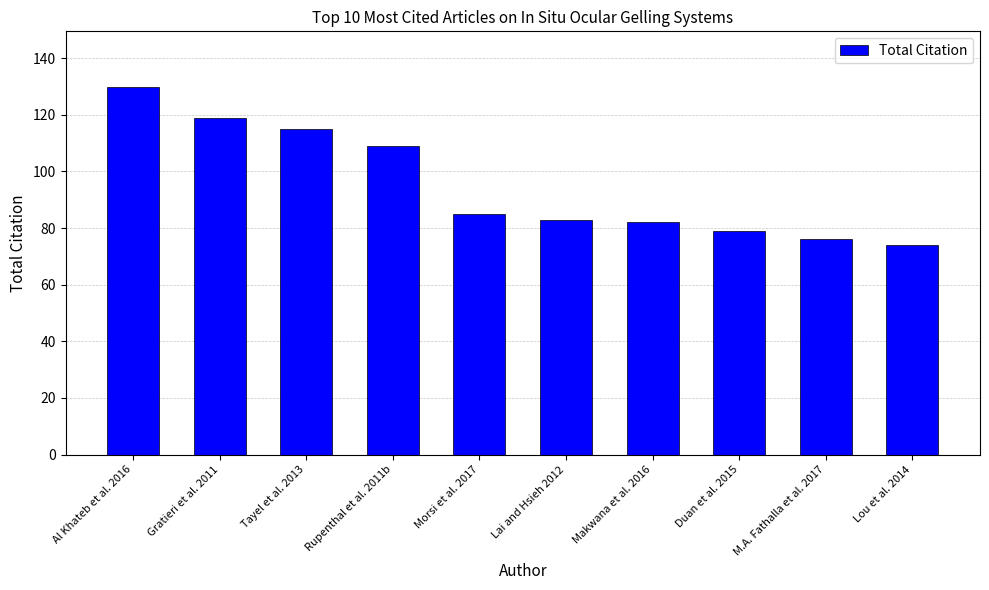

What is the difference between the maximum and second lowest values?

54